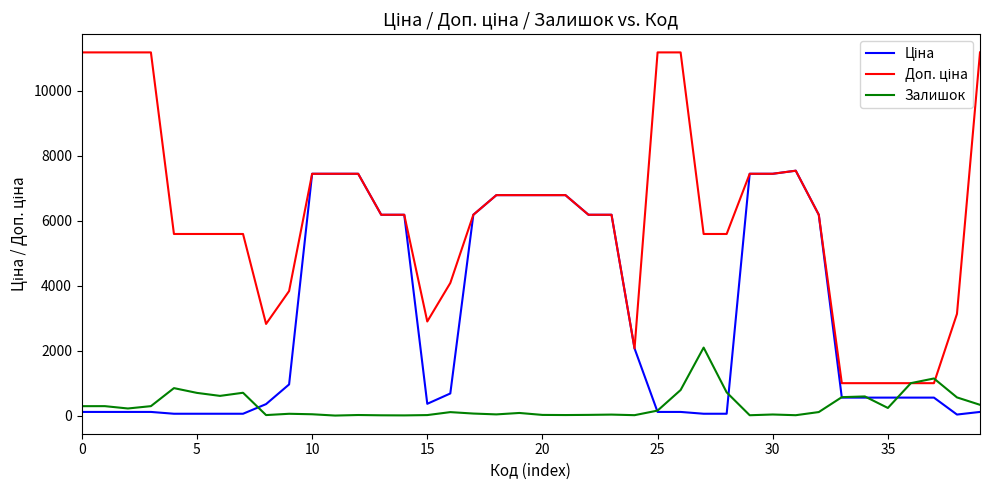

How many lines are shown in the chart?

3